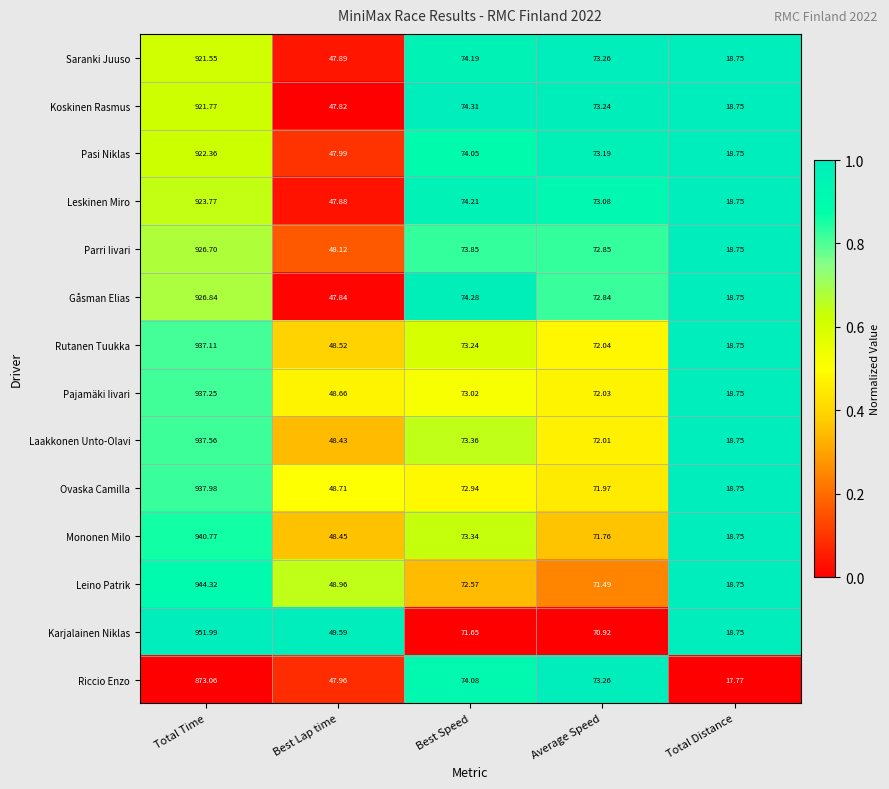

At which category is the sum across all series the highest?

Total Time